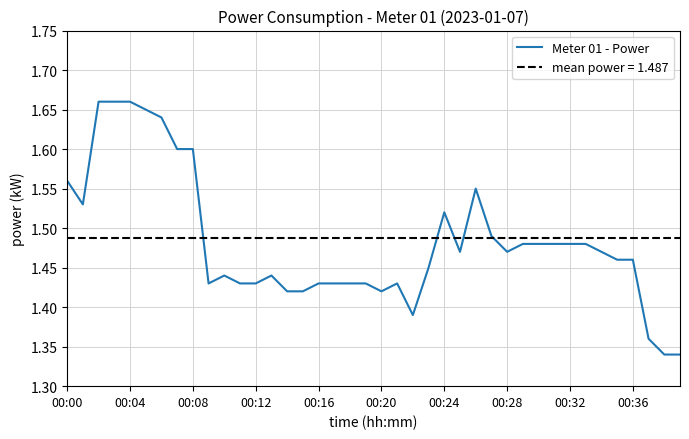

Is this an area chart (filled region under the line)?

No